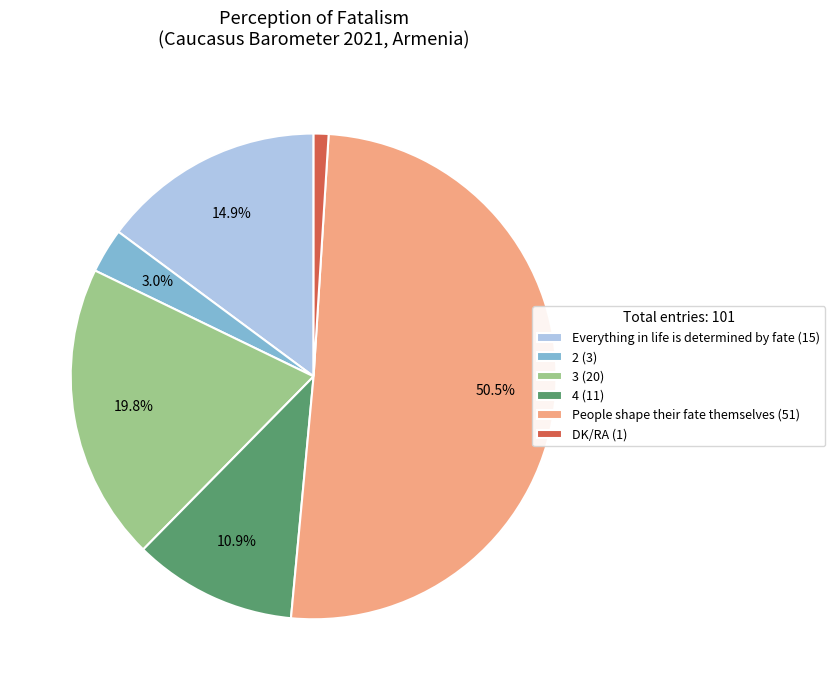

Which has a higher value, 3 (20) or 2 (3)?

3 (20)